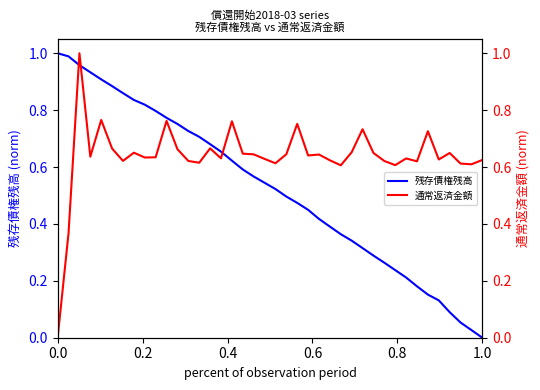

Rank the series by their maximum value, from lowest to highest.

残存債権残高, 通常返済金額